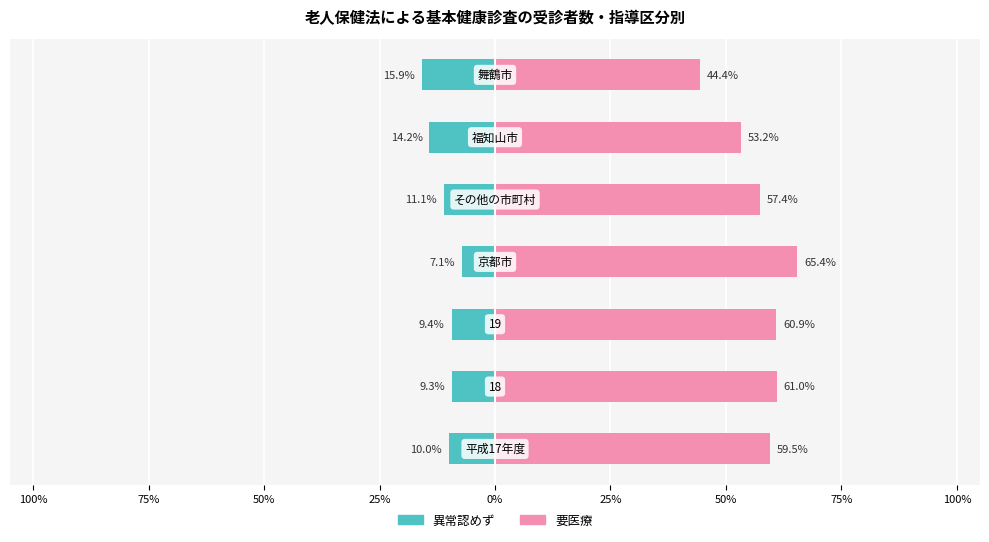

How many distinct data groups are displayed?

2